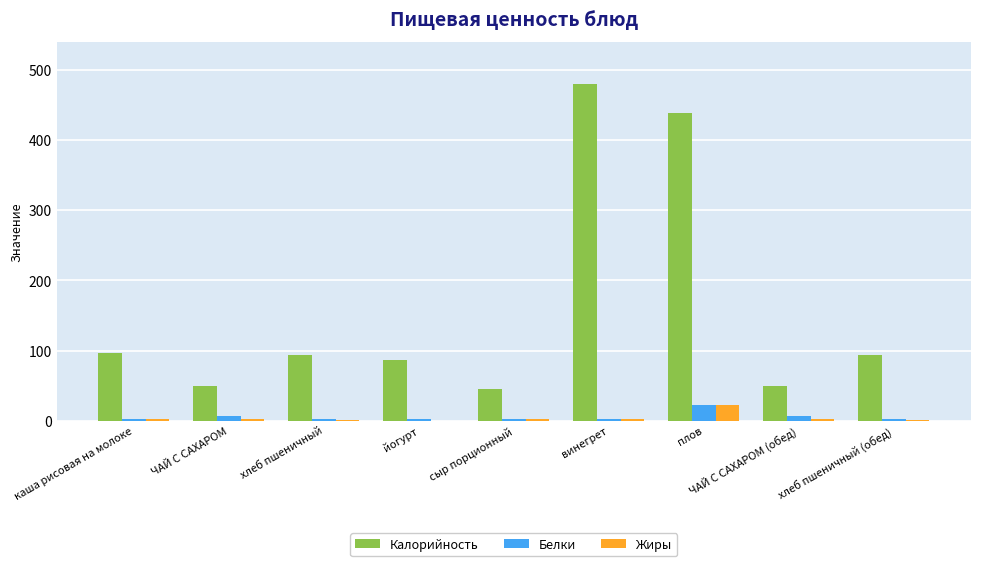

At which label does Калорийность reach its peak?

винегрет